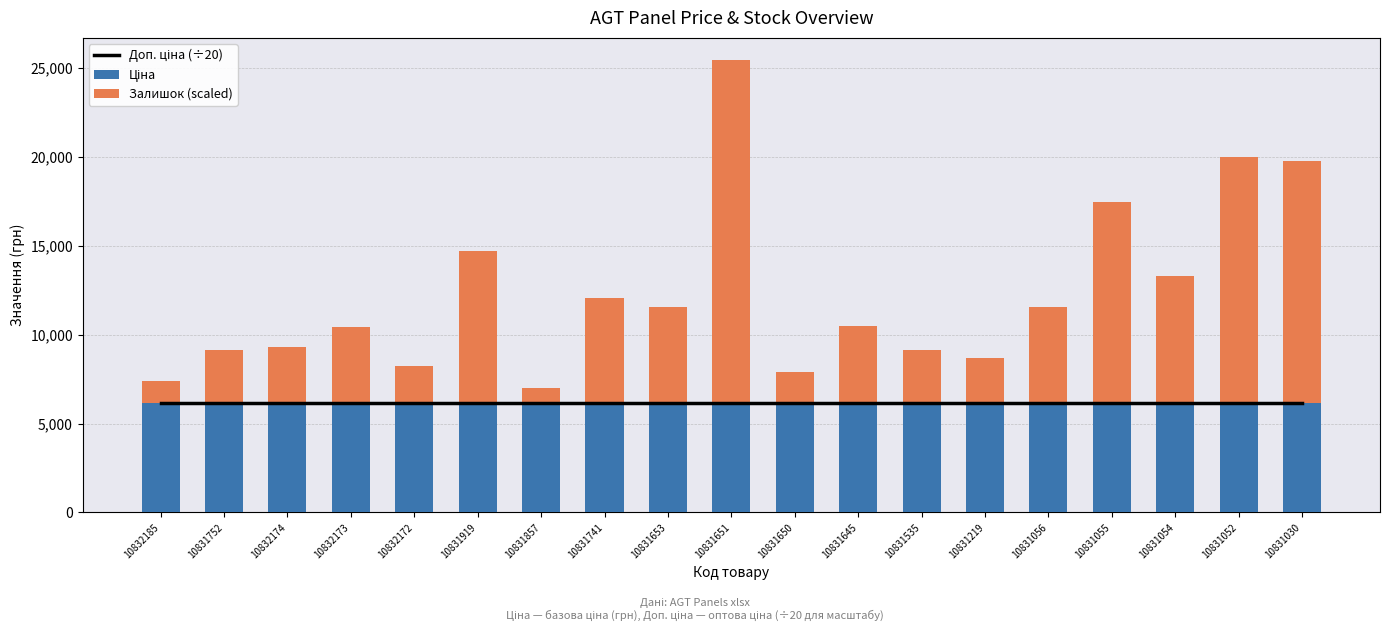

Which category has the lowest value in the Доп. ціна (÷20) series?

10832185